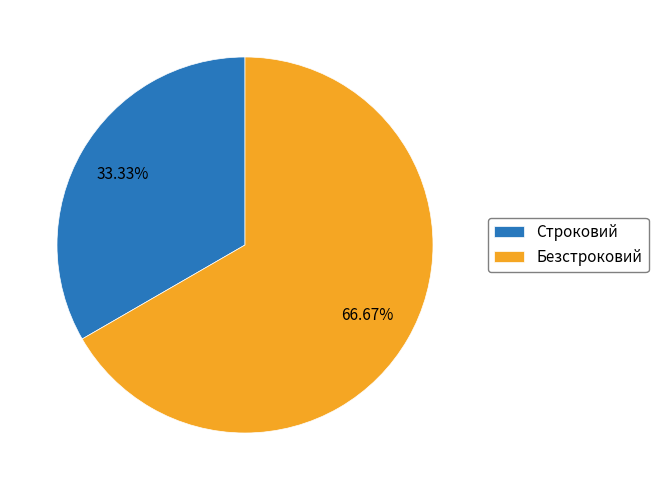

What is the ratio of the value at Строковий to the value at Безстроковий?

0.5